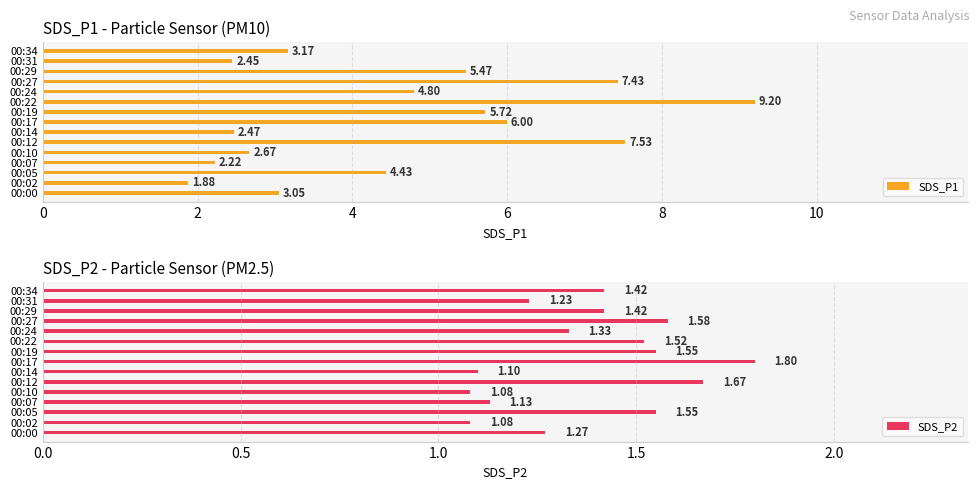

Reading left to right, what are all the values shown in this chart?

SDS_P1: 3.0	1.9	4.4	2.2	2.7	7.5	2.5	6.0	5.7	9.2	4.8	7.4	5.5	2.5	3.2
SDS_P2: 1.3	1.1	1.6	1.1	1.1	1.7	1.1	1.8	1.6	1.5	1.3	1.6	1.4	1.2	1.4